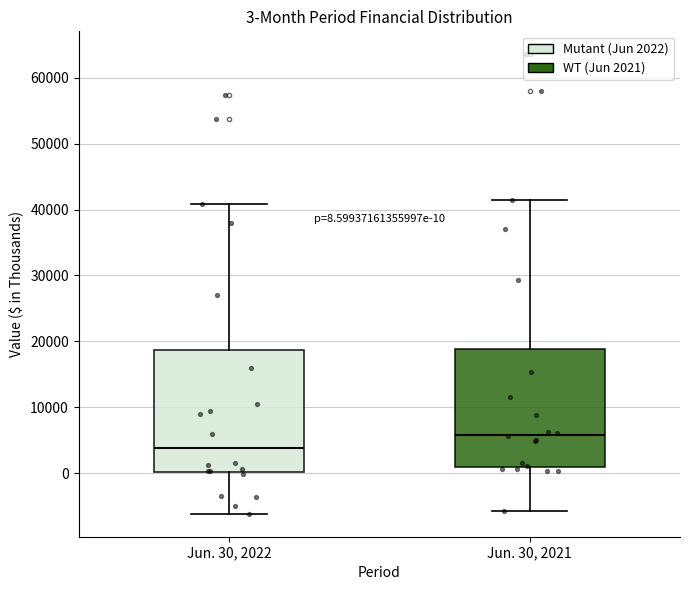

Which box's median line is the lowest?

Jun. 30, 2022